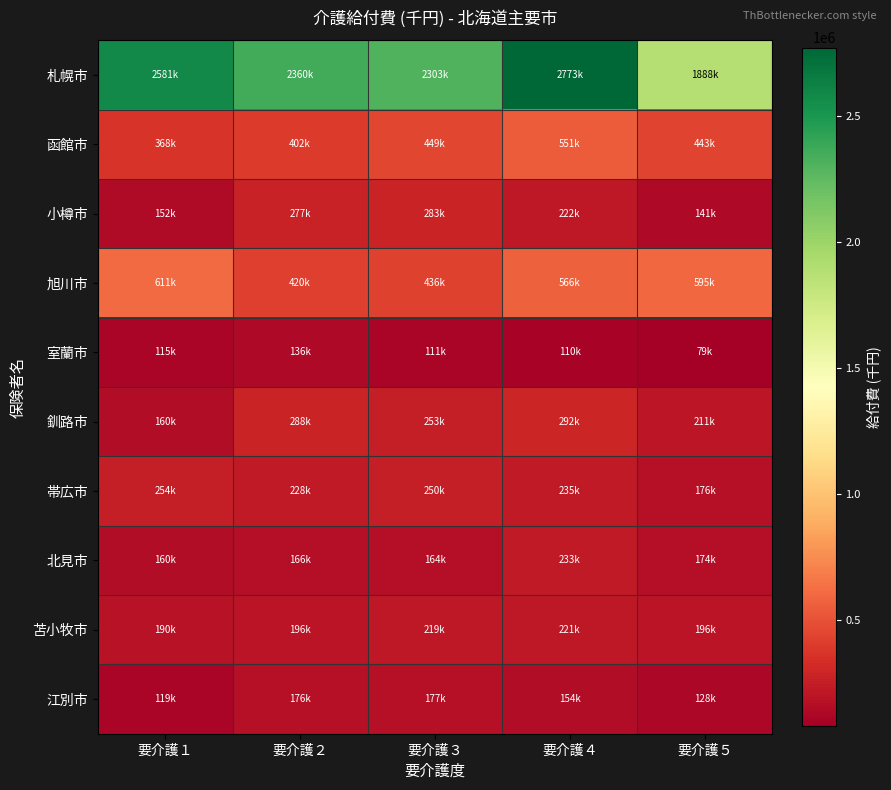

Reading left to right, transcribe all the data shown in this chart.

札幌市: 要介護１=2580848.1	要介護２=2359843.7	要介護３=2303315.3	要介護４=2772890.6	要介護５=1887568.8
函館市: 要介護１=367935.3	要介護２=402376.5	要介護３=449317.8	要介護４=550803.7	要介護５=442675.7
小樽市: 要介護１=151701.1	要介護２=277352.9	要介護３=283300.1	要介護４=222063.5	要介護５=141206.2
旭川市: 要介護１=611044.1	要介護２=420146.8	要介護３=435916.4	要介護４=566344.3	要介護５=595410.3
室蘭市: 要介護１=114811.6	要介護２=135862.8	要介護３=111185.8	要介護４=109662.9	要介護５=79459.7
釧路市: 要介護１=160046.7	要介護２=287929.5	要介護３=253307.7	要介護４=291657.2	要介護５=210733.5
帯広市: 要介護１=253800.0	要介護２=227891.8	要介護３=249557.2	要介護４=234927.9	要介護５=176053.9
北見市: 要介護１=160359.4	要介護２=166182.1	要介護３=164139.0	要介護４=233162.6	要介護５=173701.7
苫小牧市: 要介護１=189994.6	要介護２=195592.1	要介護３=219339.7	要介護４=221024.5	要介護５=195930.4
江別市: 要介護１=119343.9	要介護２=176174.6	要介護３=177218.9	要介護４=153602.8	要介護５=127987.6